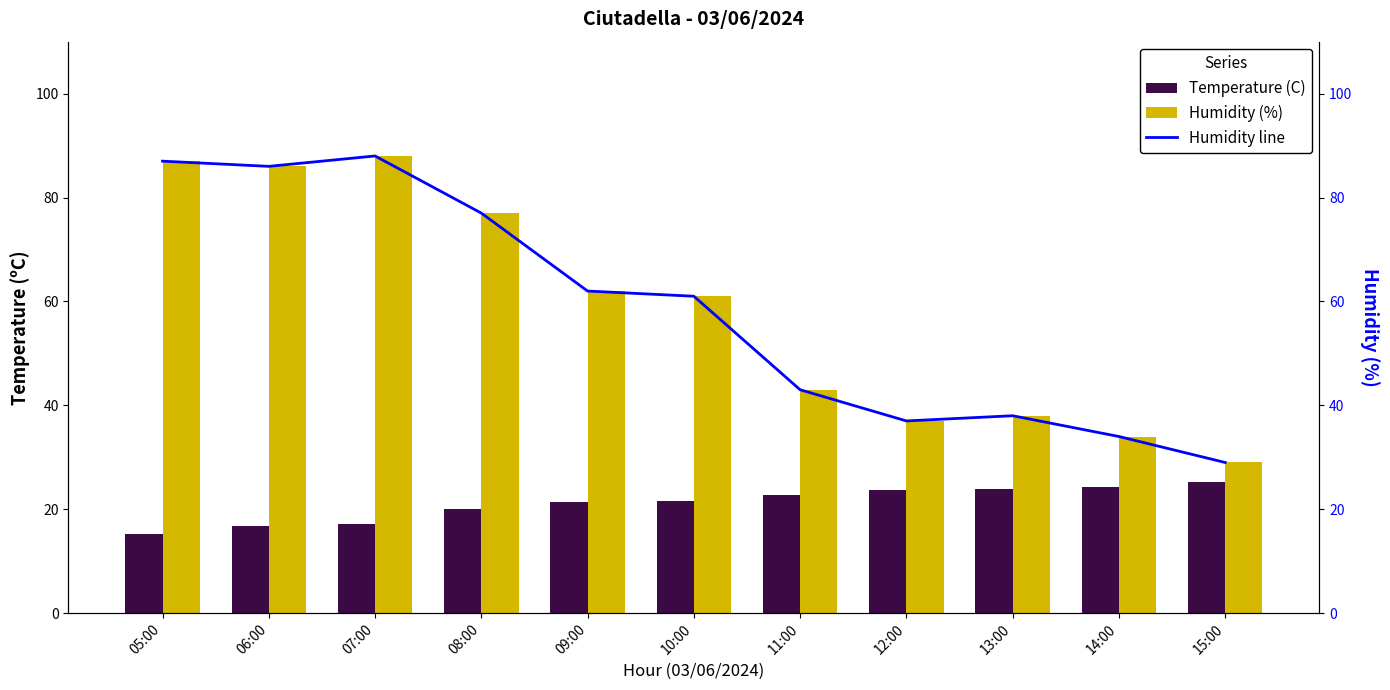

Reading left to right, extract all data points from this chart.

Temperature (C): 15.3	16.7	17.2	20.0	21.4	21.6	22.8	23.8	23.9	24.2	25.3
Humidity (%): 87.0	86.0	88.0	77.0	62.0	61.0	43.0	37.0	38.0	34.0	29.0
Humidity line: 87.0	86.0	88.0	77.0	62.0	61.0	43.0	37.0	38.0	34.0	29.0